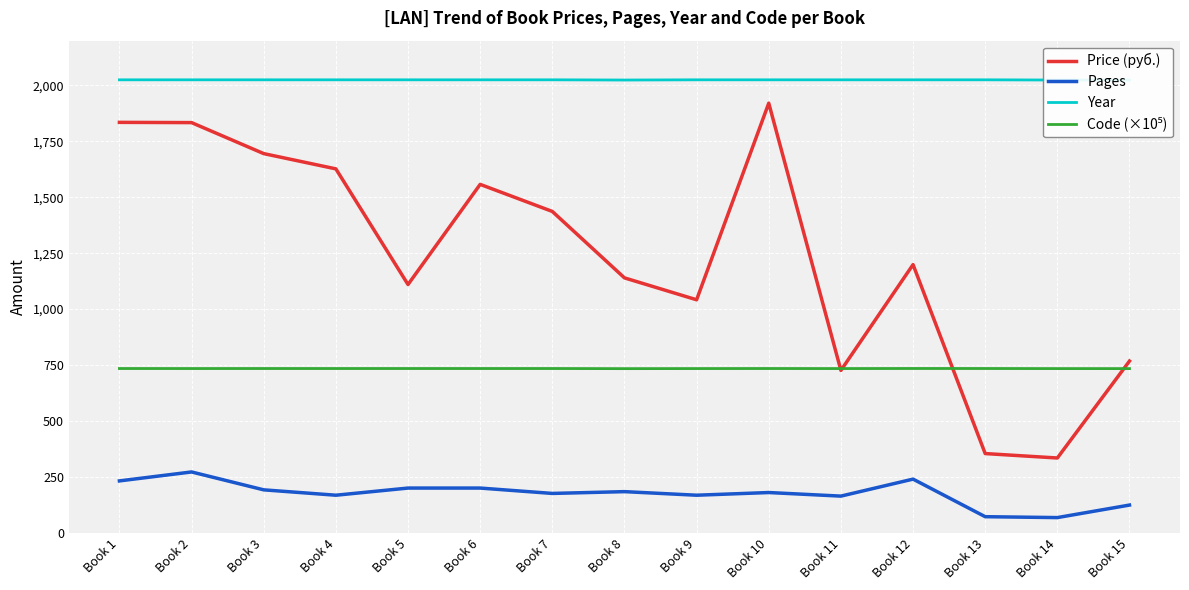

What is the spread (max minus min) of values at Book 8?

1840.0